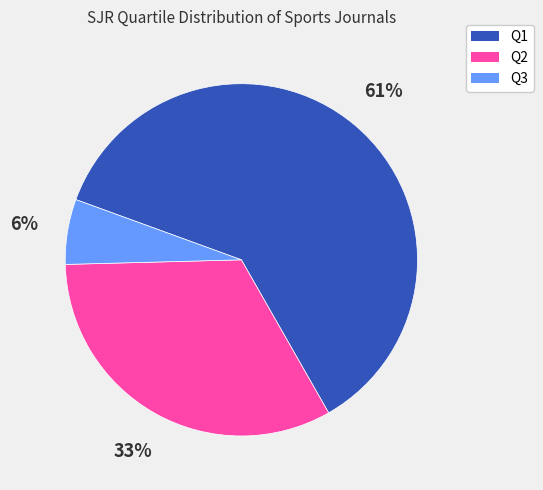

Is Q1 the majority of the pie?

Yes